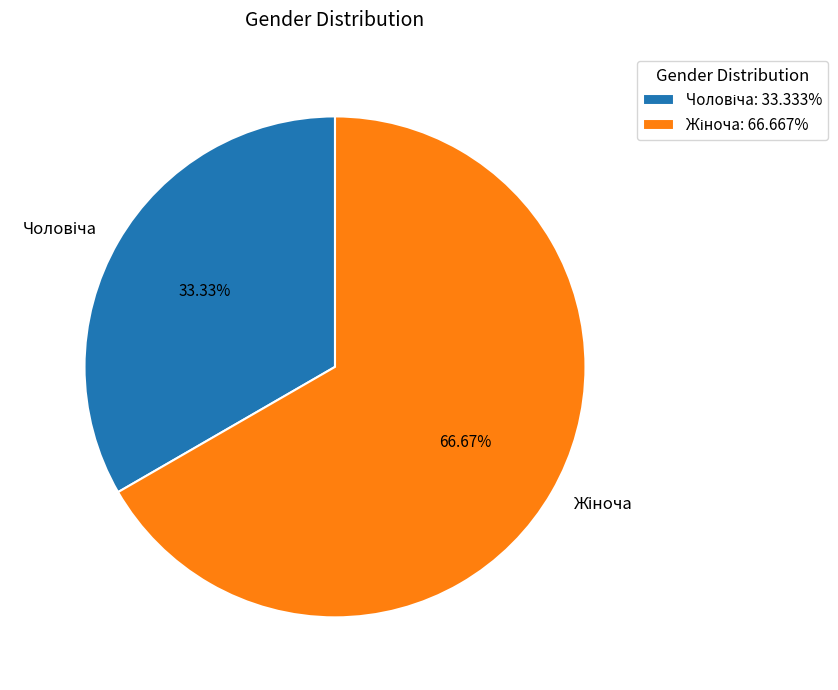

Is there any slice that represents more than half of the pie?

Yes